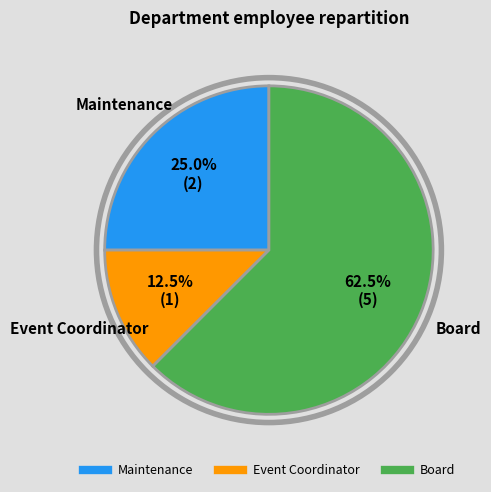

The Maintenance slice represents 17% of the pie. True or false?

False